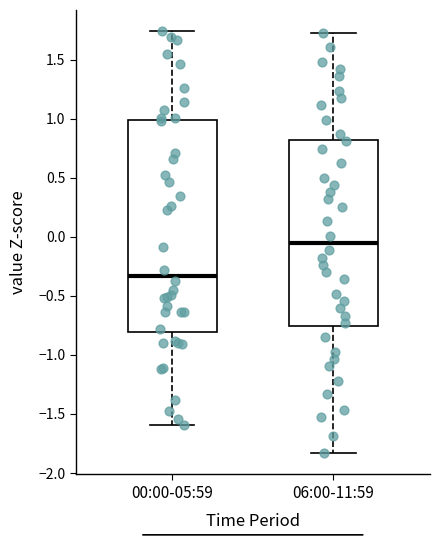

Which box's median line is the lowest?

00:00-05:59